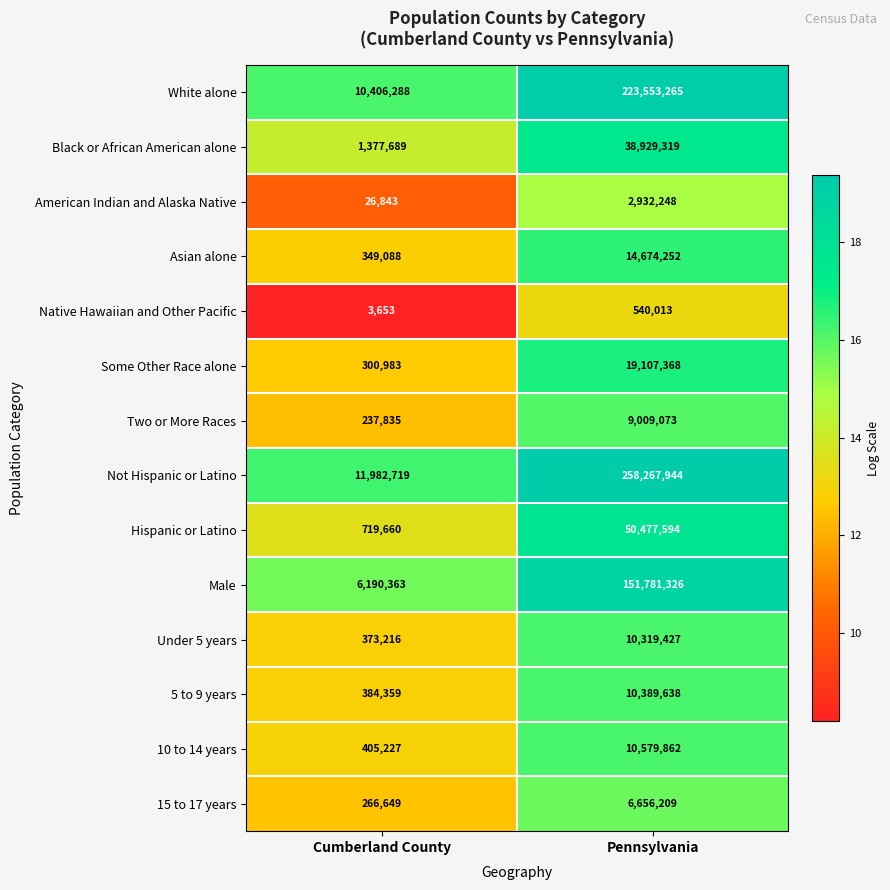

What is the average value of the Two or More Races series?

4623454